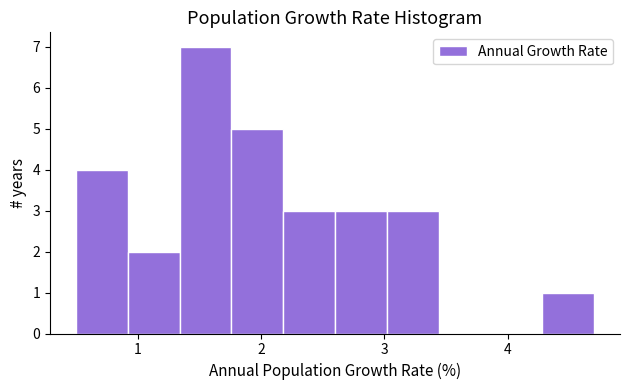

What is the height of the bar covering 4.28 to 4.70 on the x-axis? Neither the bar edges nor the heights are printed on the chart, so give them approximately, as read against the axes.

1